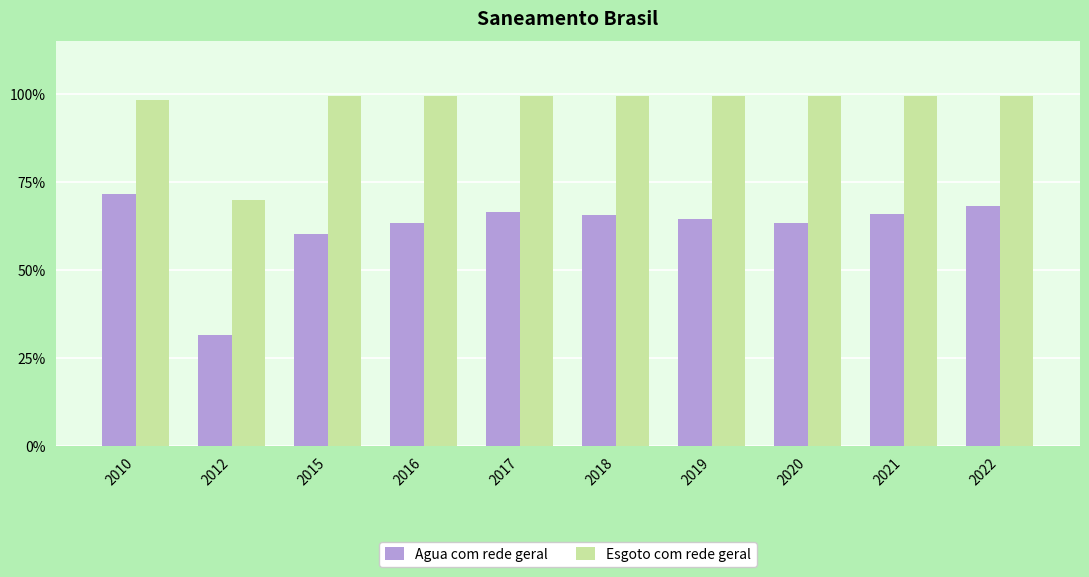

What is the maximum value shown in the chart?

1.0